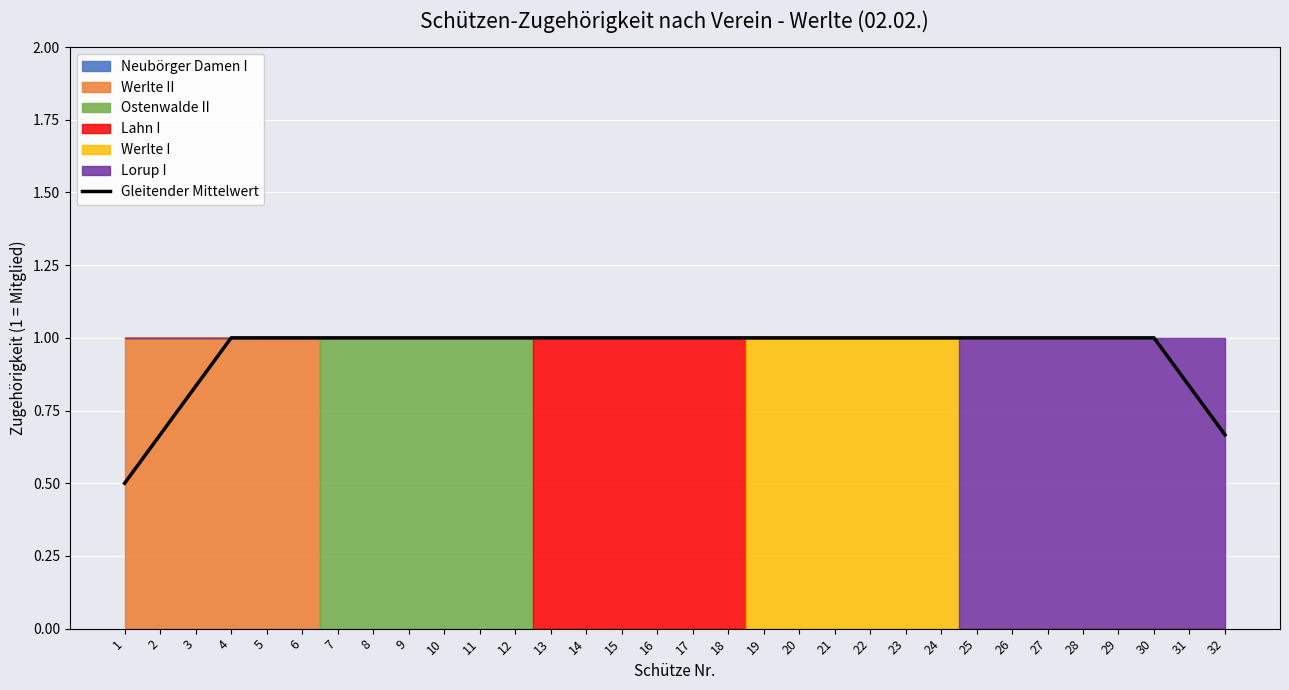

Is it true that the value at 1 is 0.5?

True